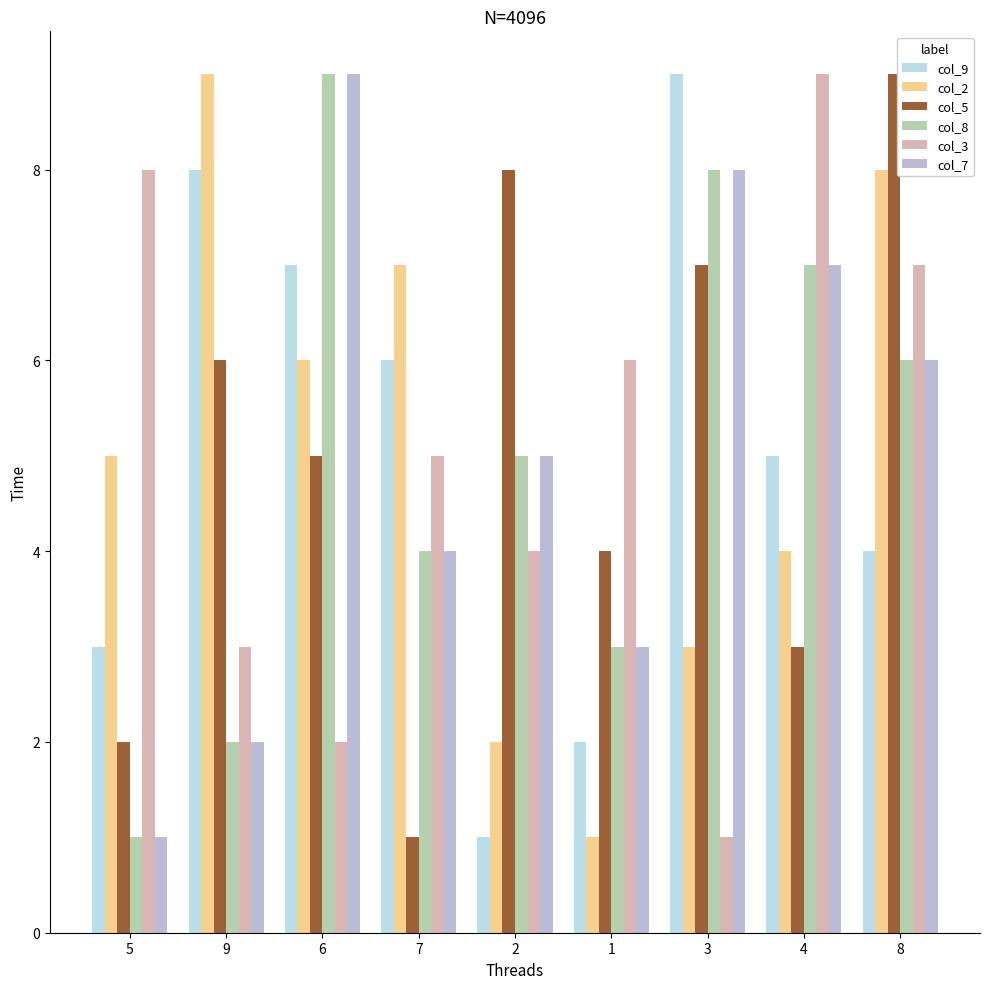

What position from the right is 3?

3